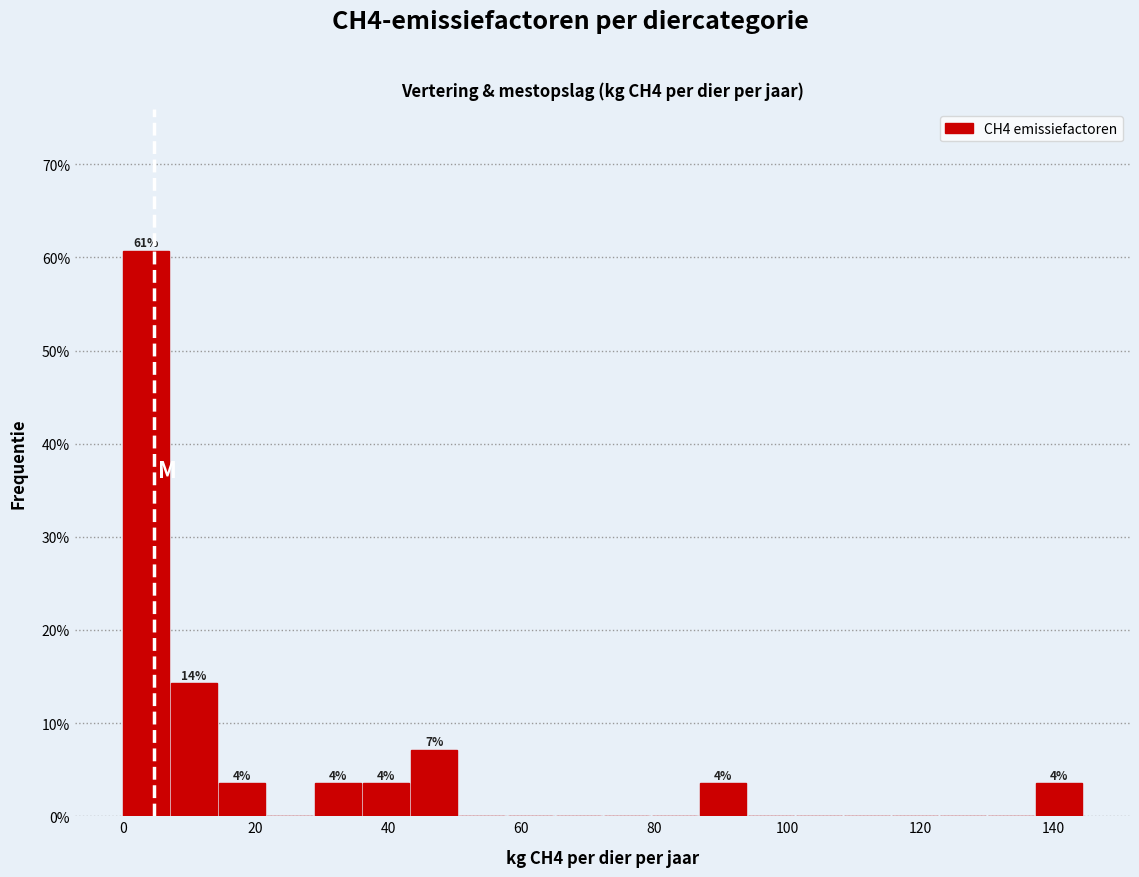

Around what value on the x-axis is the tallest bar? Give the approximate position of its centre, as read against the axis.

4